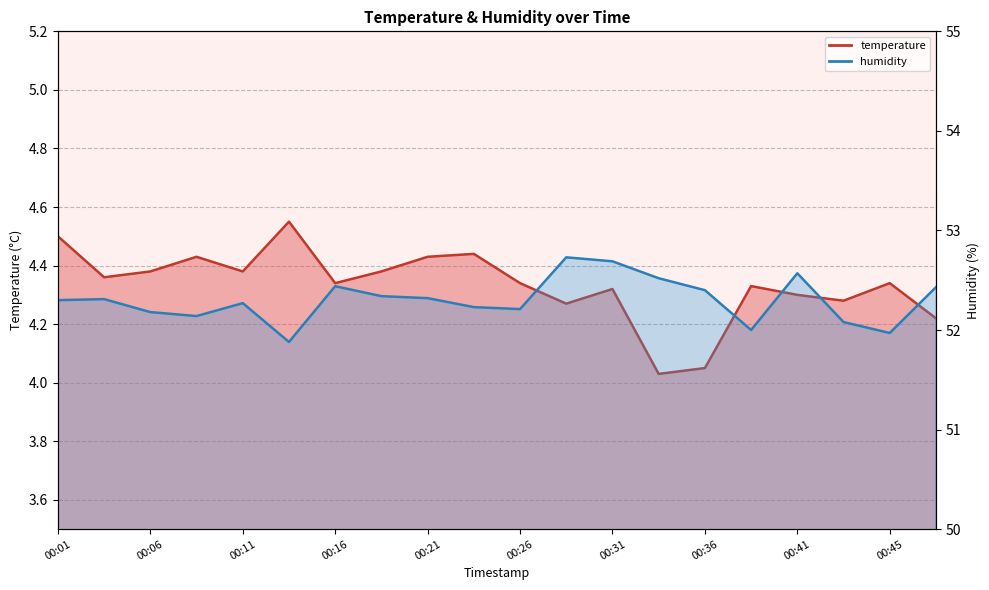

True or false: humidity and temperature intersect in this chart.

False